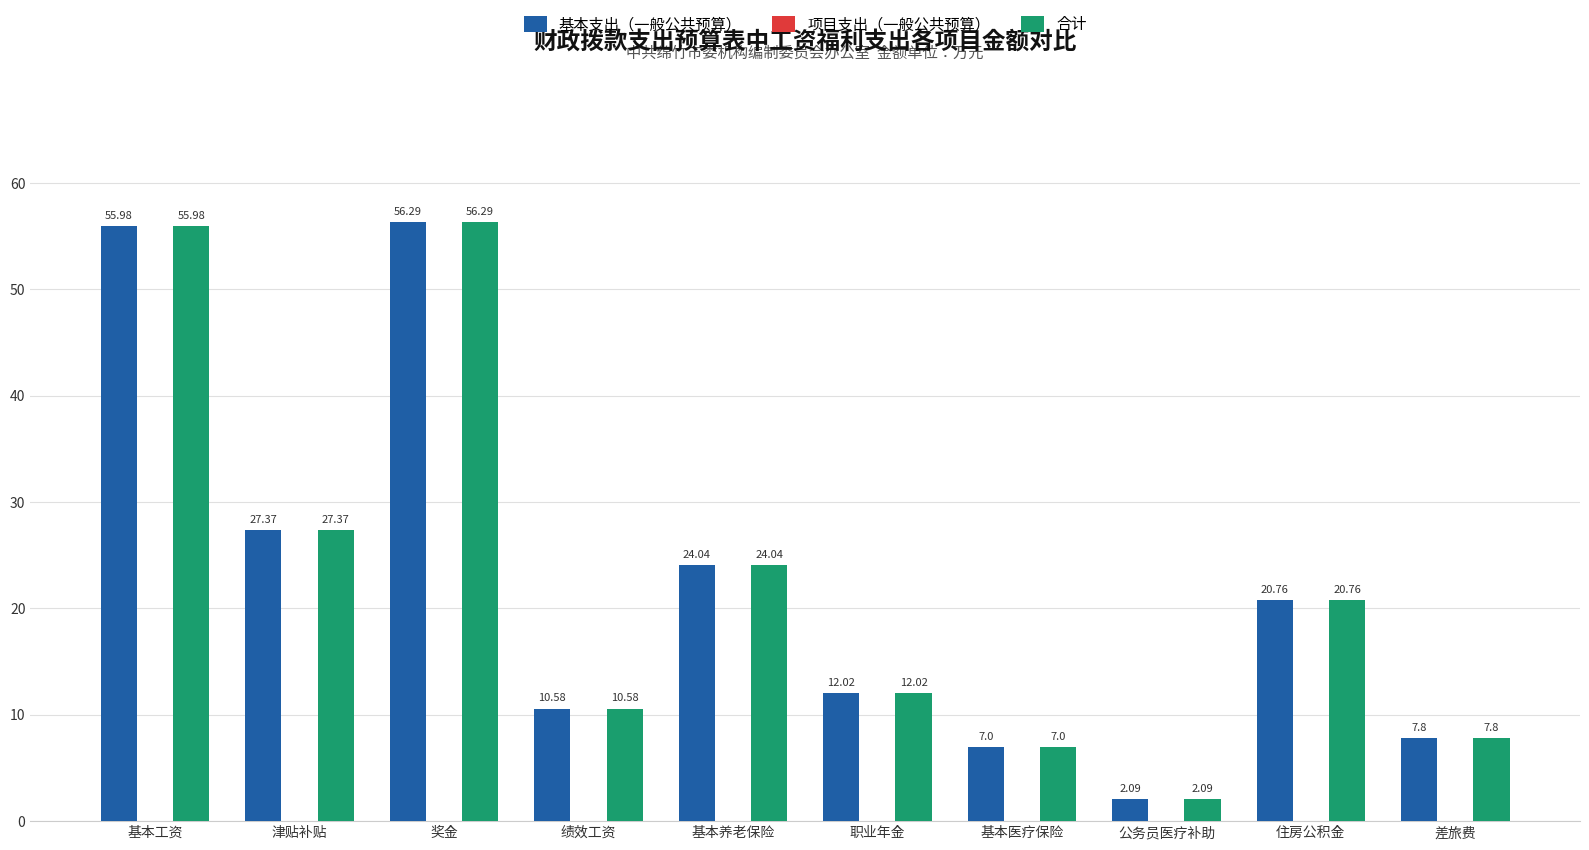

At which label does 合计 first exceed 20?

基本工资